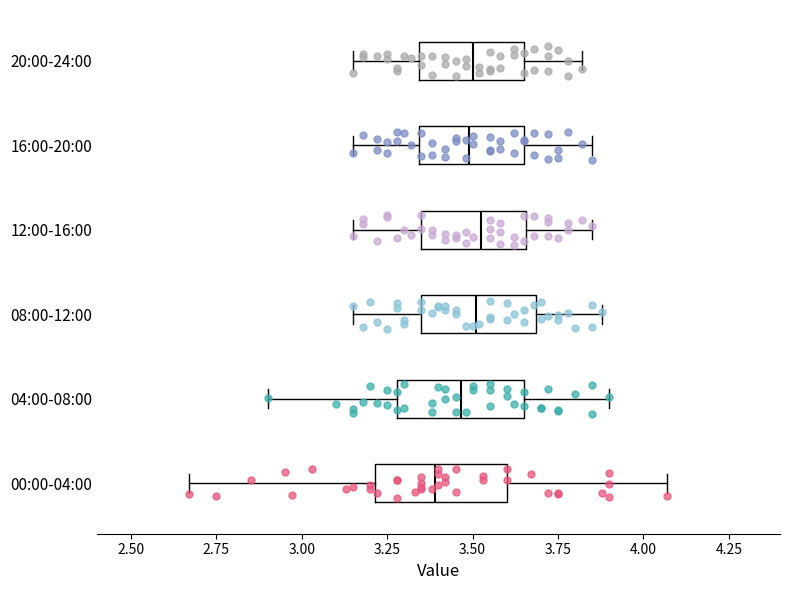

Reading bottom to top, transcribe this box plot: for each box, give where its median line is, the range the box spans, and where its two whiskers end, as read against the x-axis. The values are not printed on the chart, so give them approximately, as read against the axis.

00:00-04:00: median 3.40, box 3.20 to 3.60, whiskers 2.65 to 4.05
04:00-08:00: median 3.45, box 3.30 to 3.65, whiskers 2.90 to 3.90
08:00-12:00: median 3.50, box 3.35 to 3.70, whiskers 3.15 to 3.90
12:00-16:00: median 3.55, box 3.35 to 3.65, whiskers 3.15 to 3.85
16:00-20:00: median 3.50, box 3.35 to 3.65, whiskers 3.15 to 3.85
20:00-24:00: median 3.50, box 3.35 to 3.65, whiskers 3.15 to 3.80